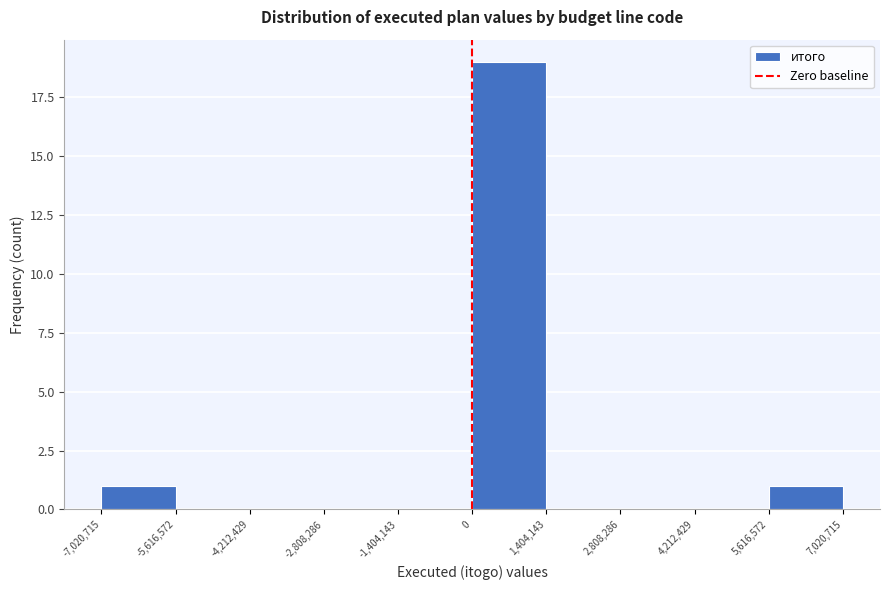

Reading left to right, list every bar in this chart as the range it spans on the x-axis followed by its height. The values are not printed on the chart, so give them approximately, as read against the axis.

-7,020,715 to -5,616,572: 1
-5,616,572 to -4,212,429: 0
-4,212,429 to -2,808,286: 0
-2,808,286 to -1,404,143: 0
-1,404,143 to 0: 0
0 to 1,404,143: 19
1,404,143 to 2,808,286: 0
2,808,286 to 4,212,429: 0
4,212,429 to 5,616,572: 0
5,616,572 to 7,020,715: 1